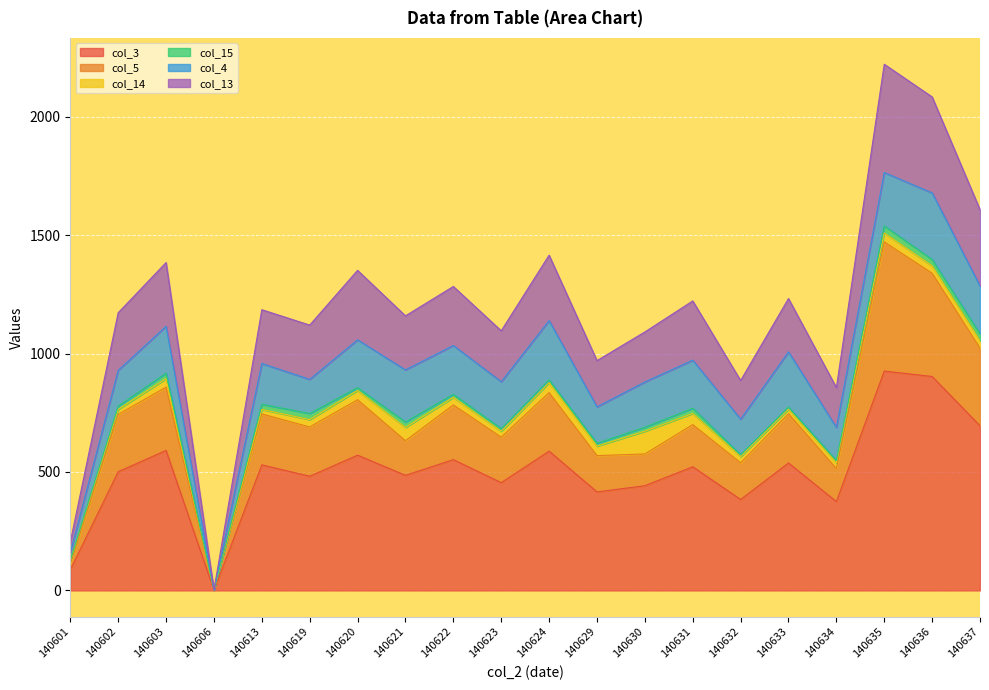

What is the difference between the highest and lowest values at 140603?

793